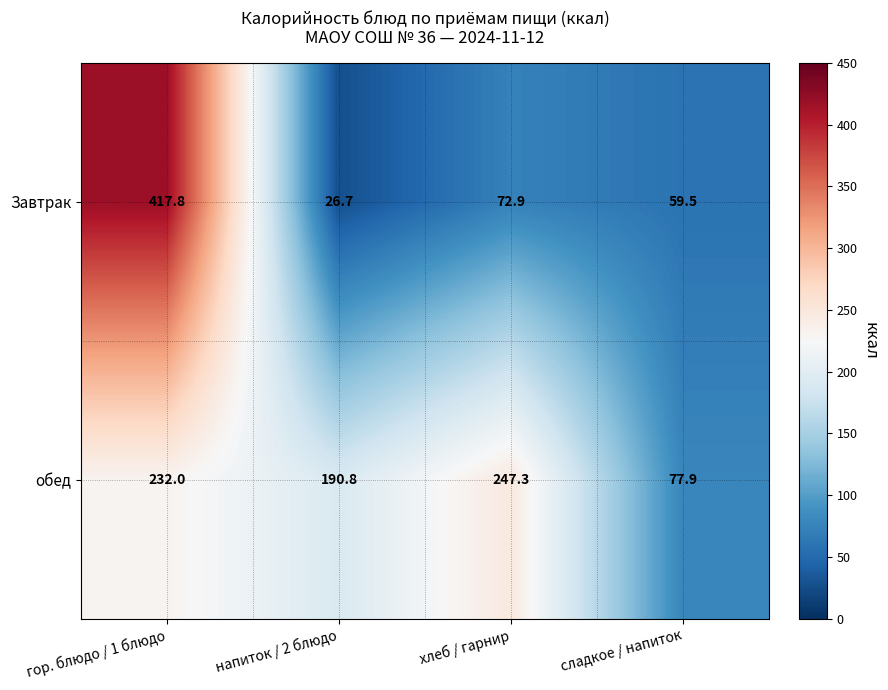

Which series has the widest spread of values?

Завтрак